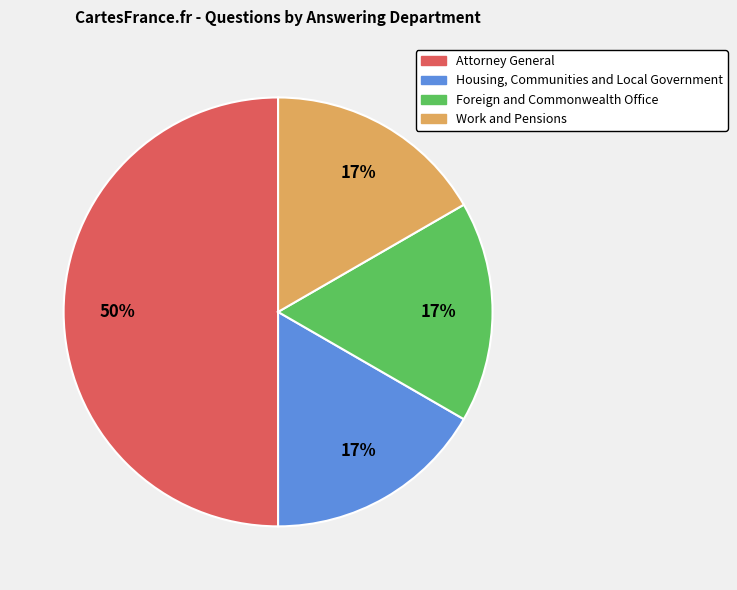

To the nearest percent, what is the difference between the largest and smallest slice percentages?

33%